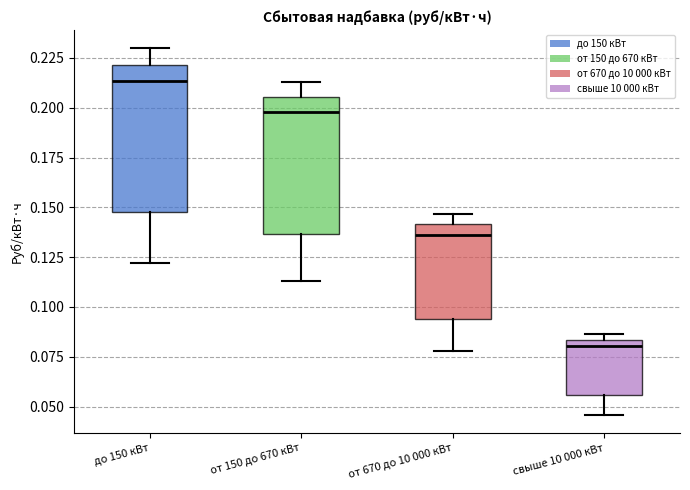

Which box's median line is the highest?

до 150 кВт